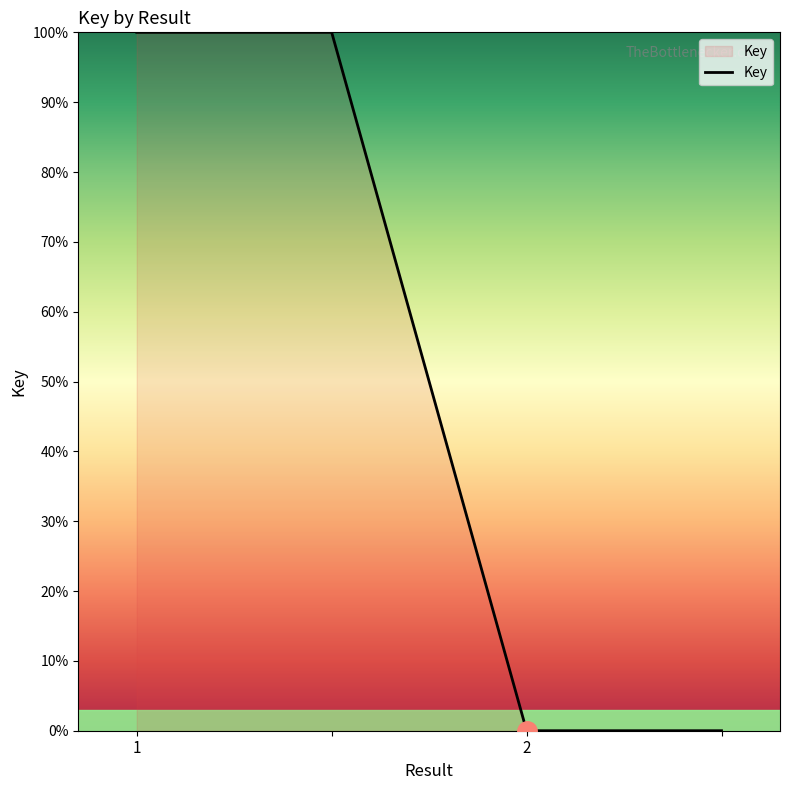

What is the average value?

50